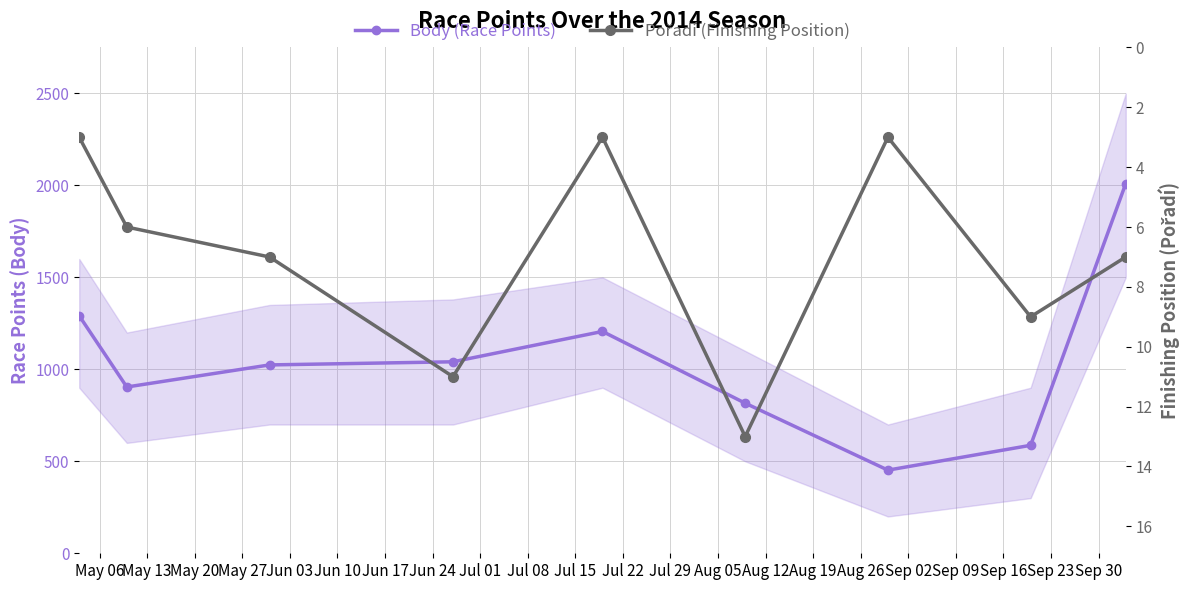

At how many categories does at least one series exceed 511?

8